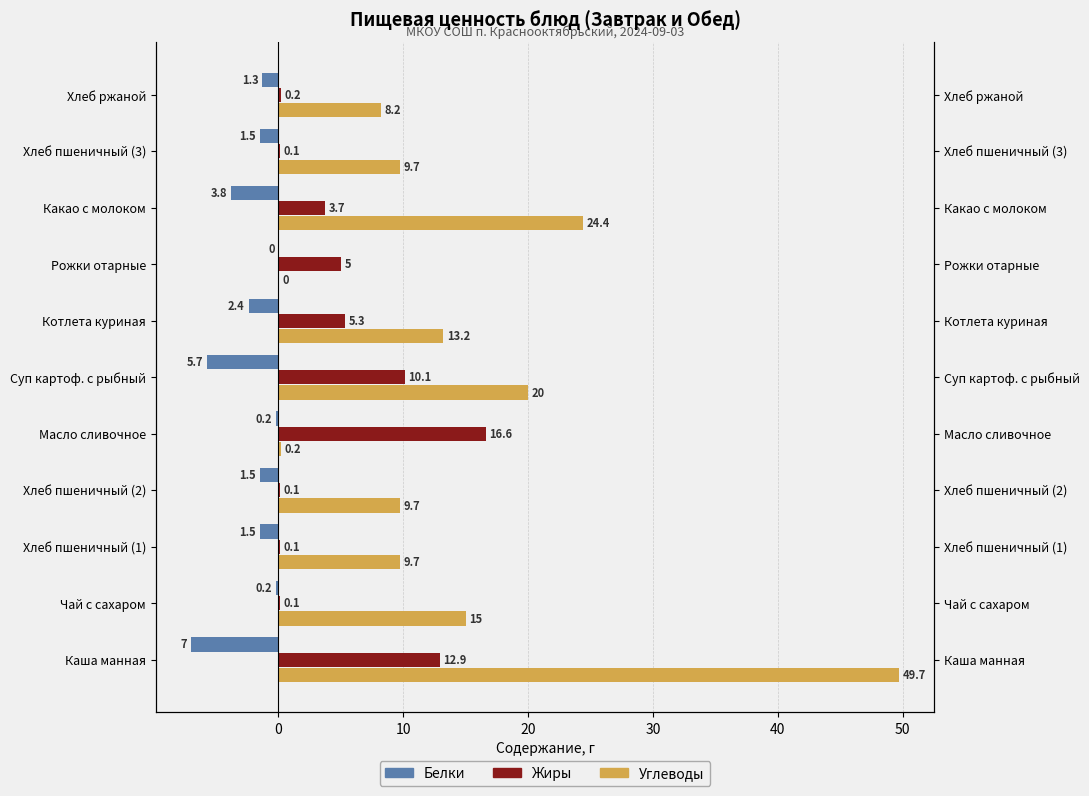

What are all the series names shown in the legend?

Белки, Жиры, Углеводы